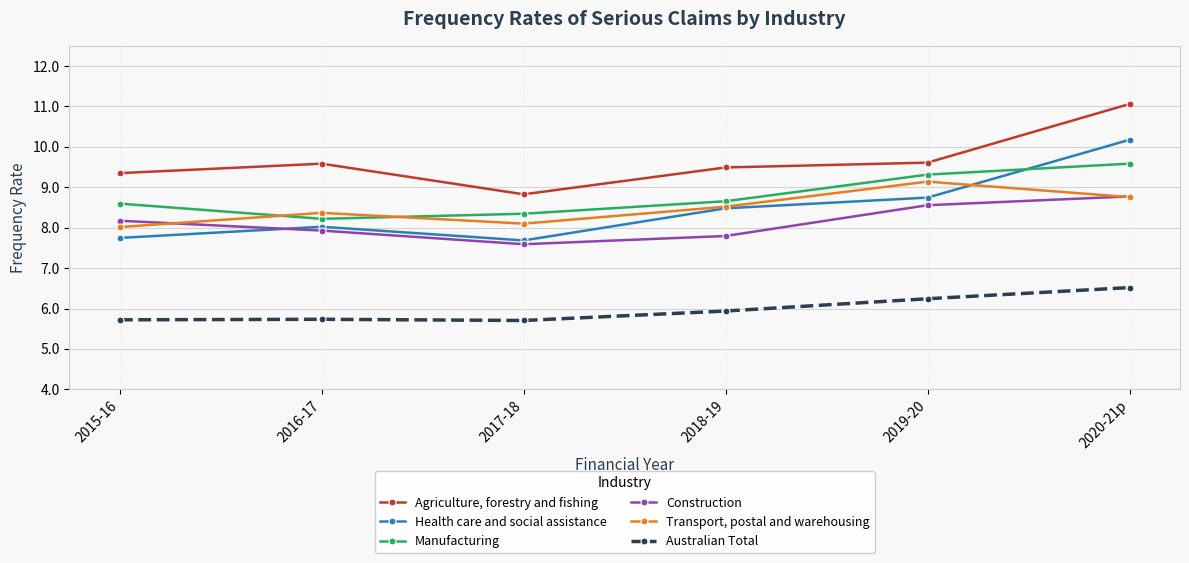

In Health care and social assistance, how many points are lower than both neighbors (excluding endpoints)?

1